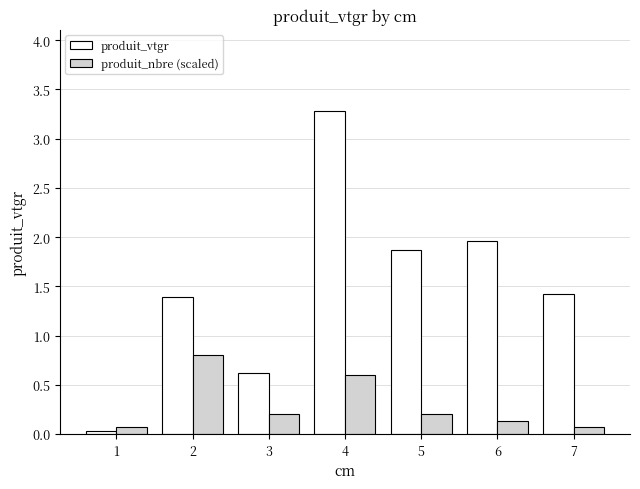

What is the value of the produit_vtgr bar at the 3rd from the left?

0.6